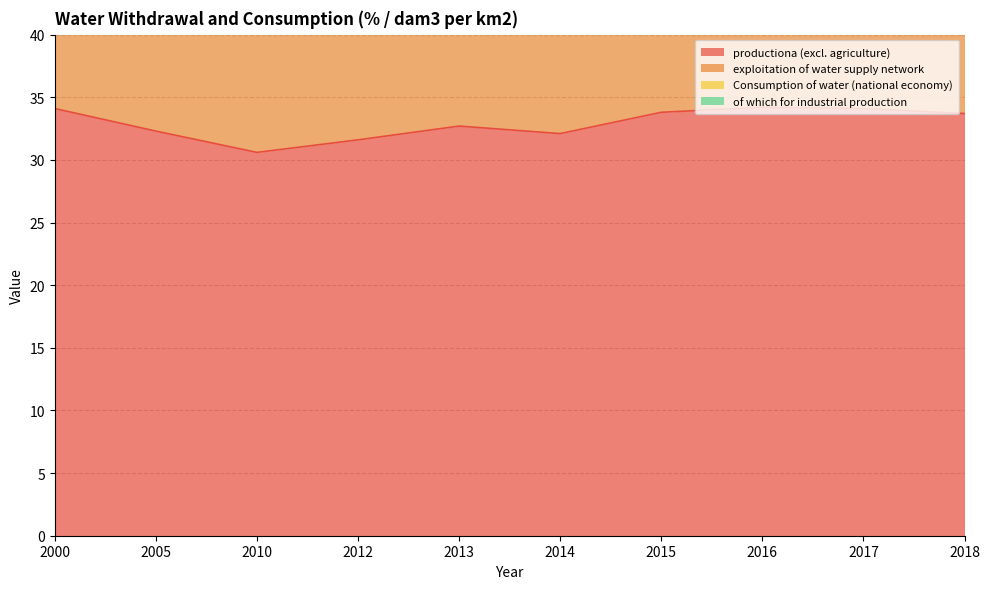

How many values in the exploitation of water supply network series are below 25?

4